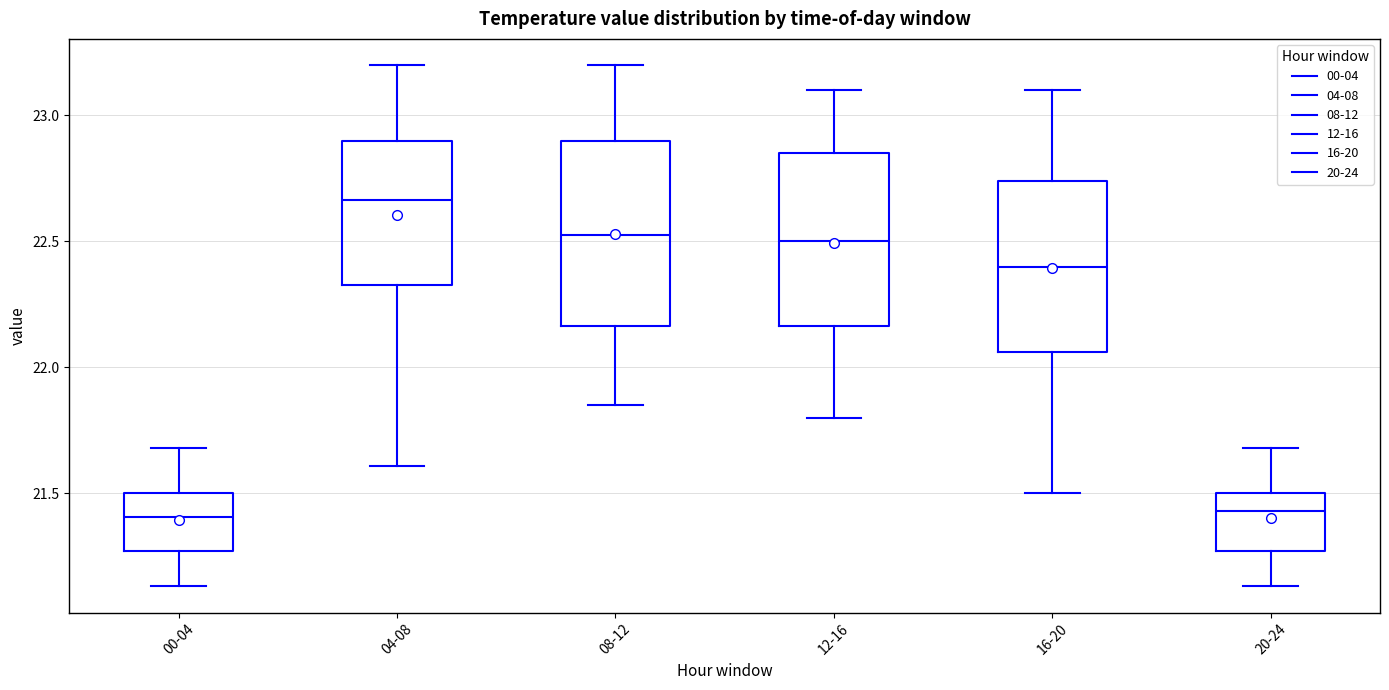

Where does the upper whisker of the box for 00-04 end on the y-axis? The values are not printed on the chart, so give them approximately, as read against the axis.

21.70